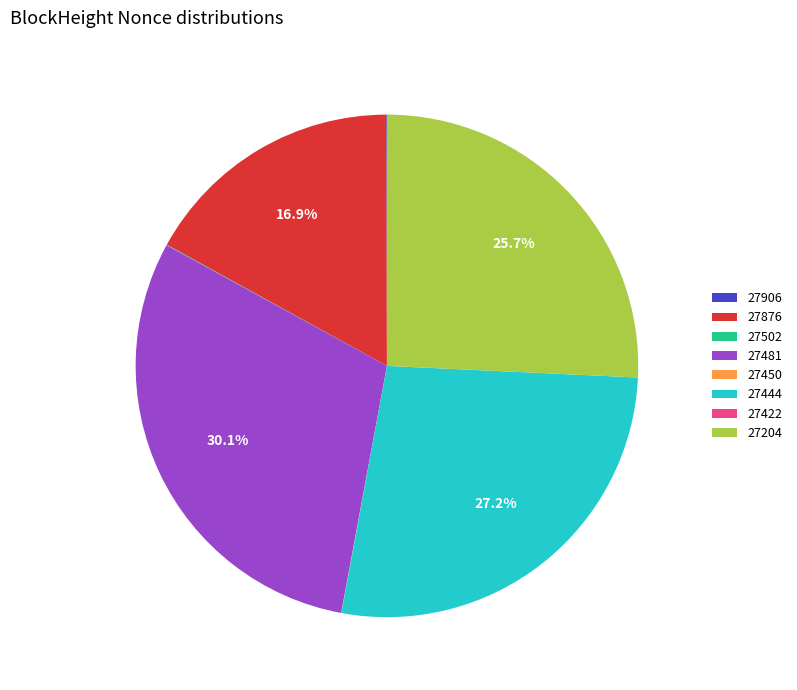

Do 27444 and 27876 together represent more than half of the pie?

No